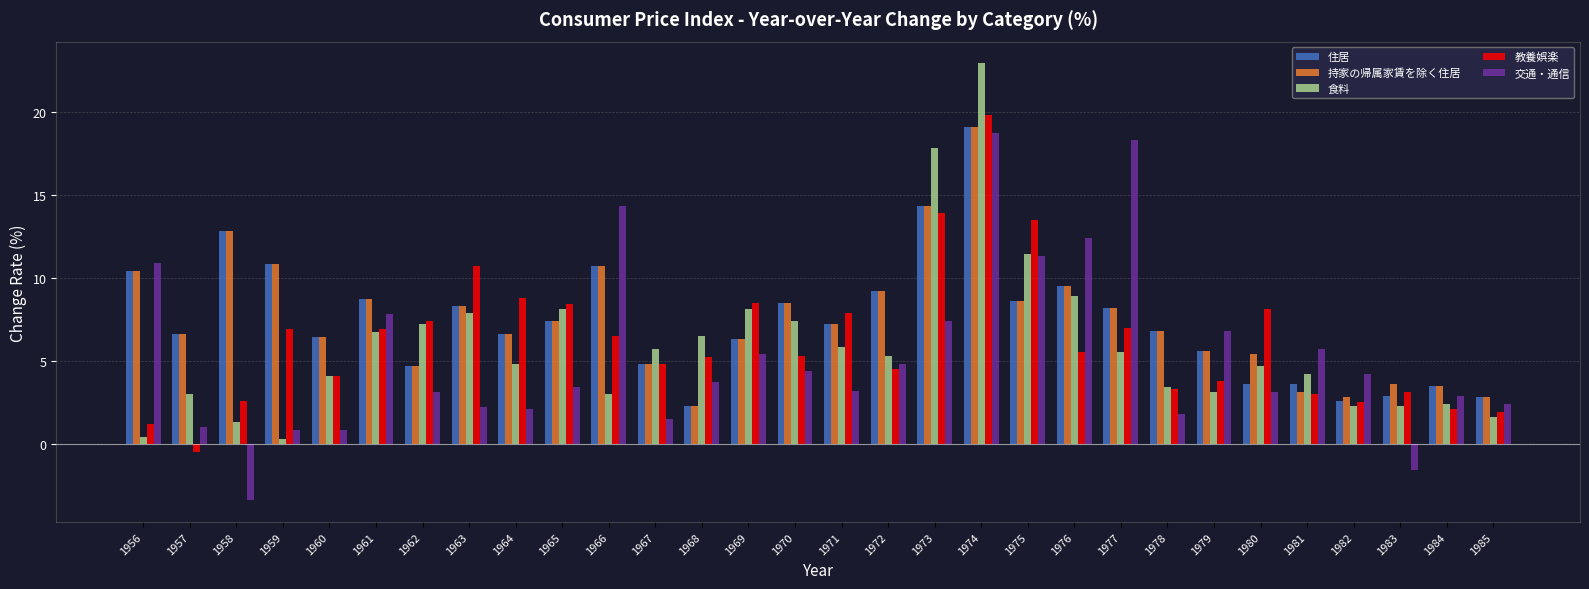

What is the greatest value displayed?

22.9